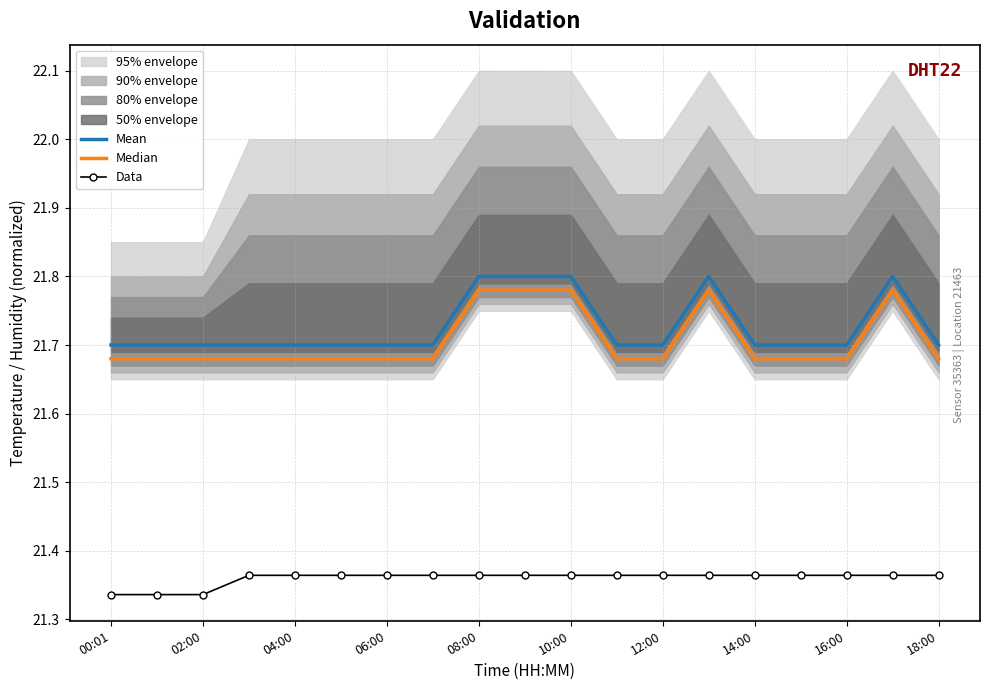

The Mean series shows 21.7 at 18:00. True or false?

True